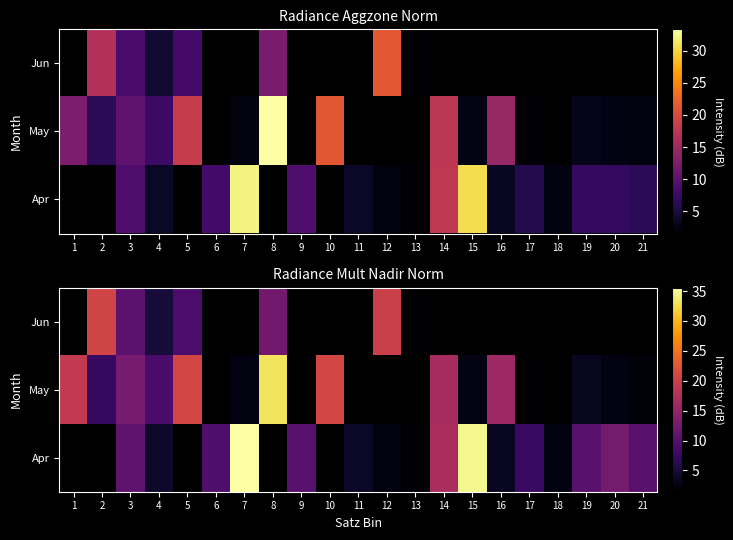

Rank the series by their average value, from highest to lowest.

Apr, May, Jun